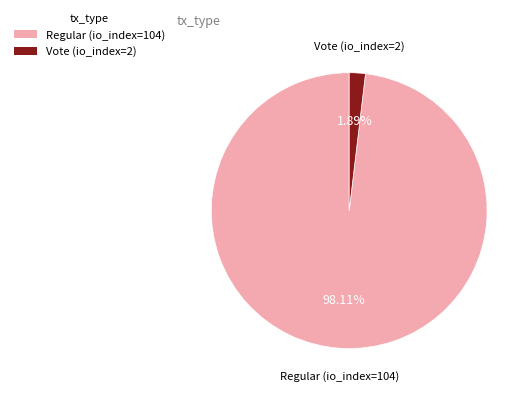

True or false: Regular (io_index=104) accounts for 98% of the total.

True